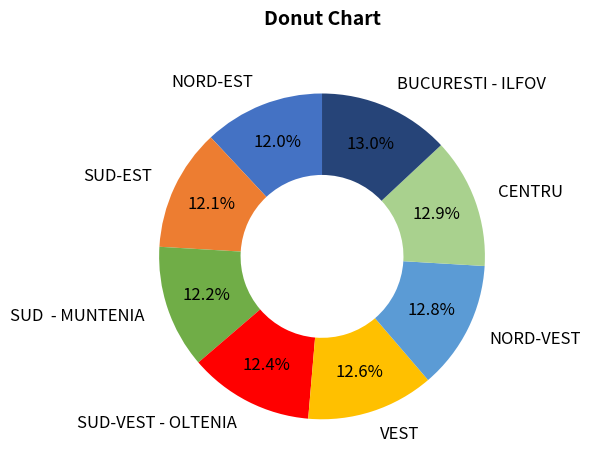

What is the total percentage of SUD - MUNTENIA and SUD-EST?

24.3%